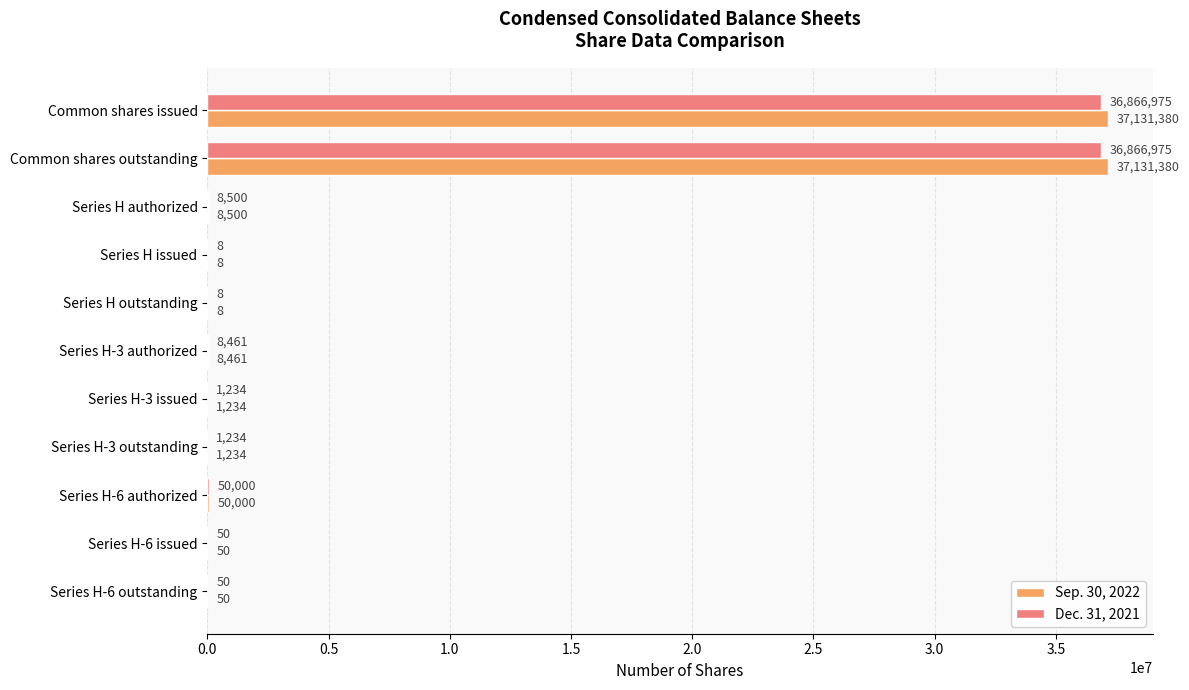

What is the sum of all Dec. 31, 2021 values?

73803495